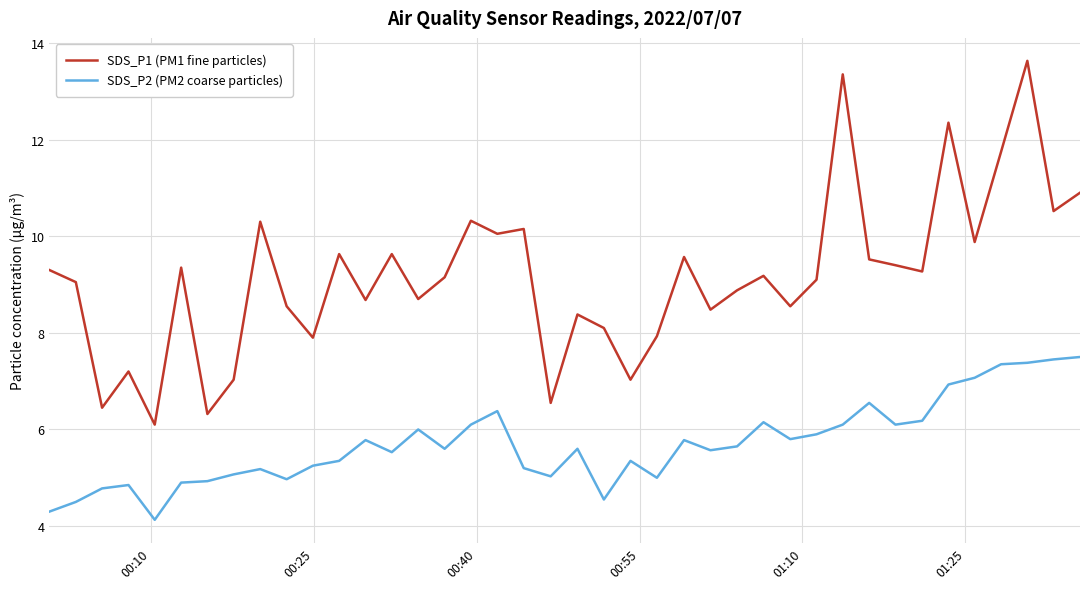

What is the difference between the maximum and minimum values in the SDS_P2 (PM2 coarse particles) series?

3.4